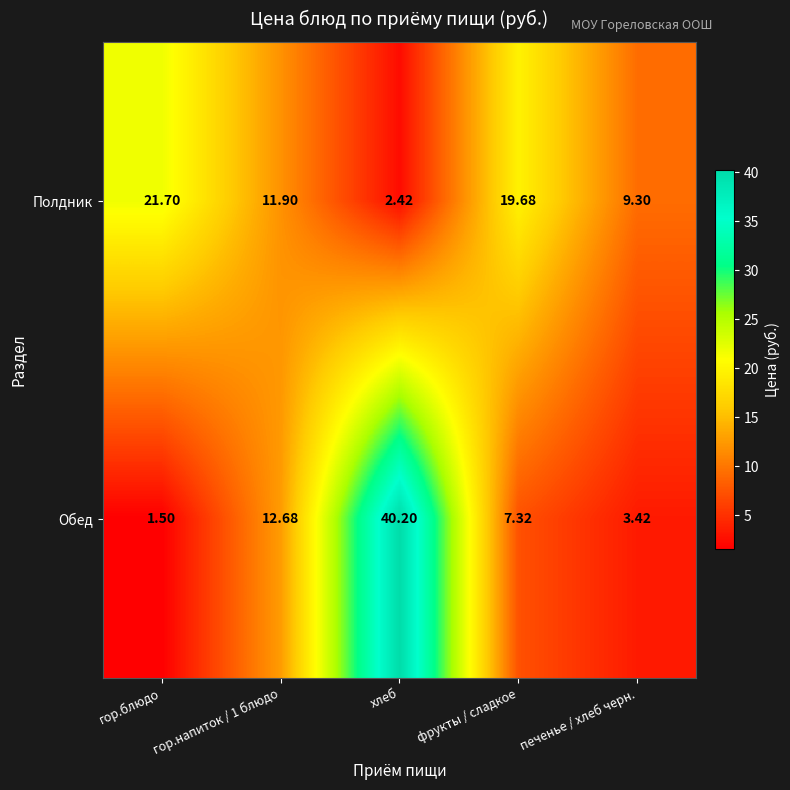

Is the value of Полдник at гор.блюдо greater than the value of Обед at гор.напиток / 1 блюдо?

Yes